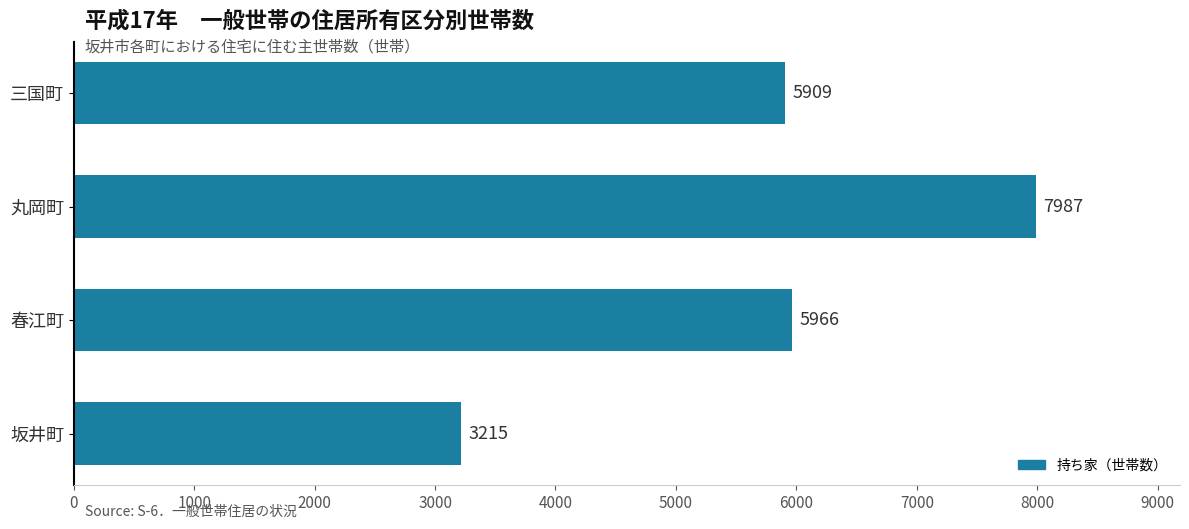

At which category does the chart reach its peak across all series?

丸岡町